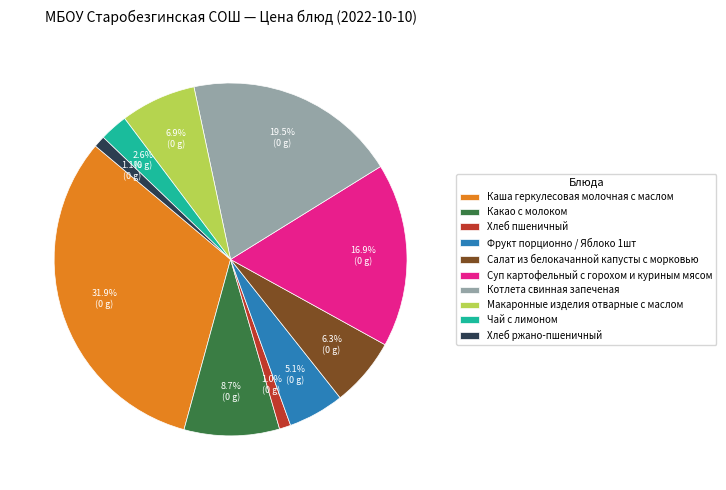

What is the ratio of the value at Фрукт порционно / Яблоко 1шт to the value at Чай с лимоном?

2.0